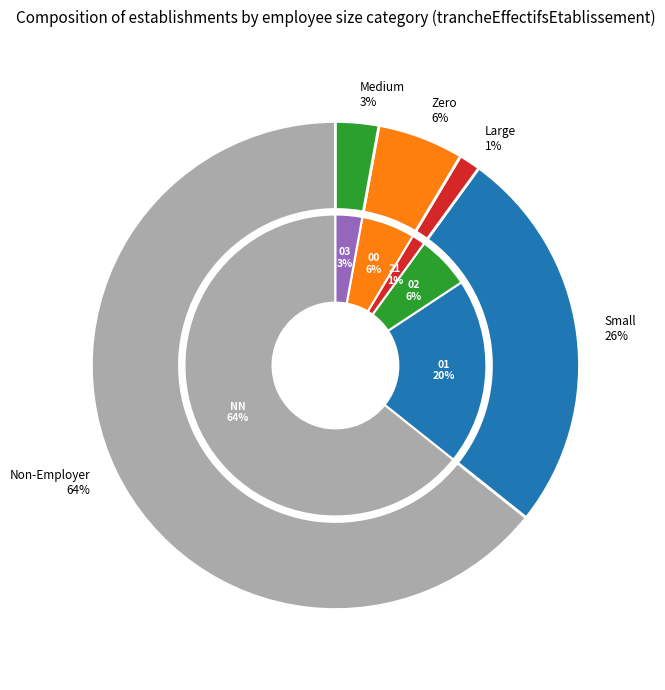

What percentage is the 03 slice, to the nearest percent?

3%